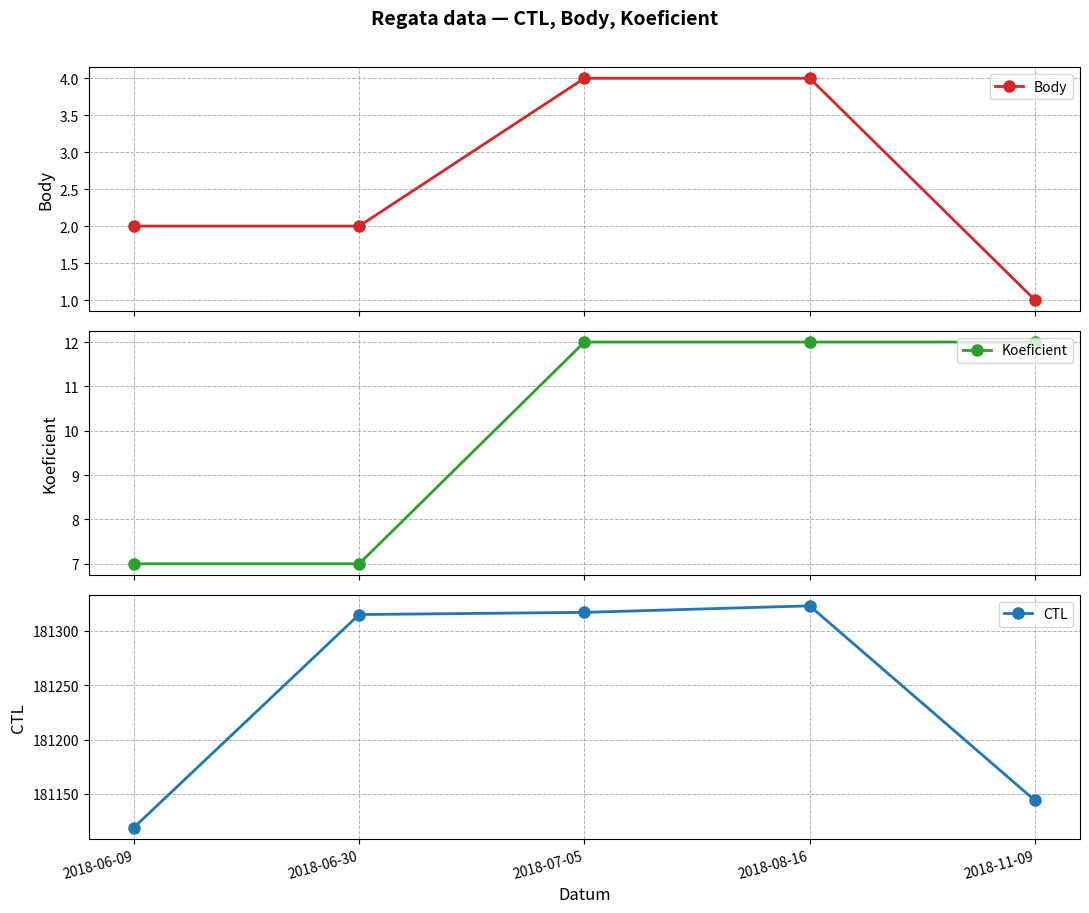

Reading left to right, list all the values displayed in this chart.

Body: 2	2	4	4	1
Koeficient: 7	7	12	12	12
CTL: 181119	181315	181317	181323	181144